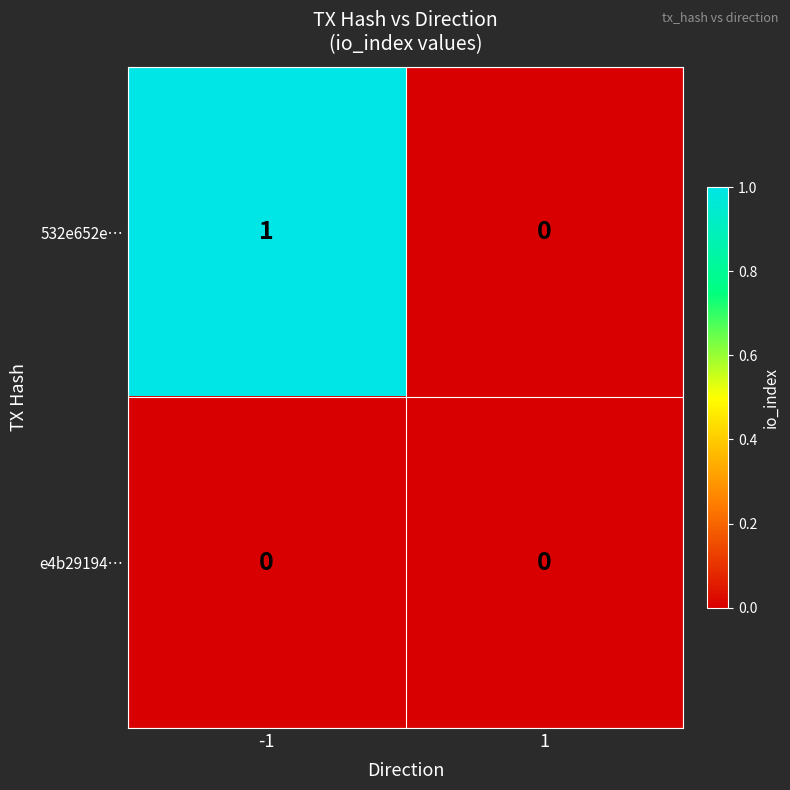

List the series in order of their overall mean, lowest first.

e4b29194…, 532e652e…